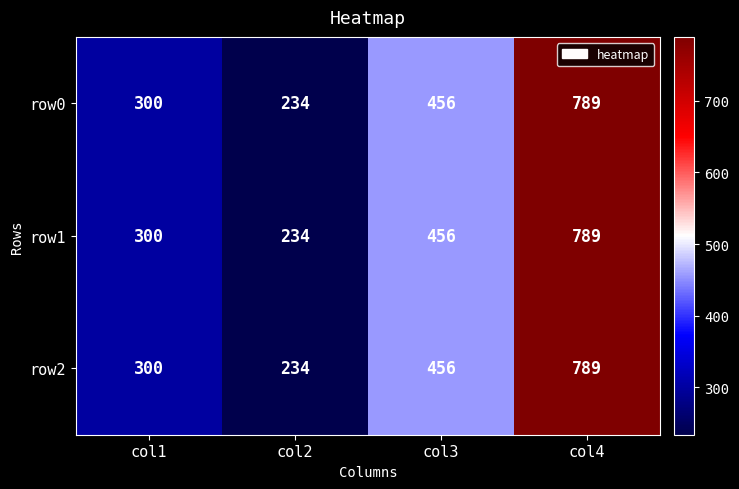

At how many categories does at least one series exceed 279?

3